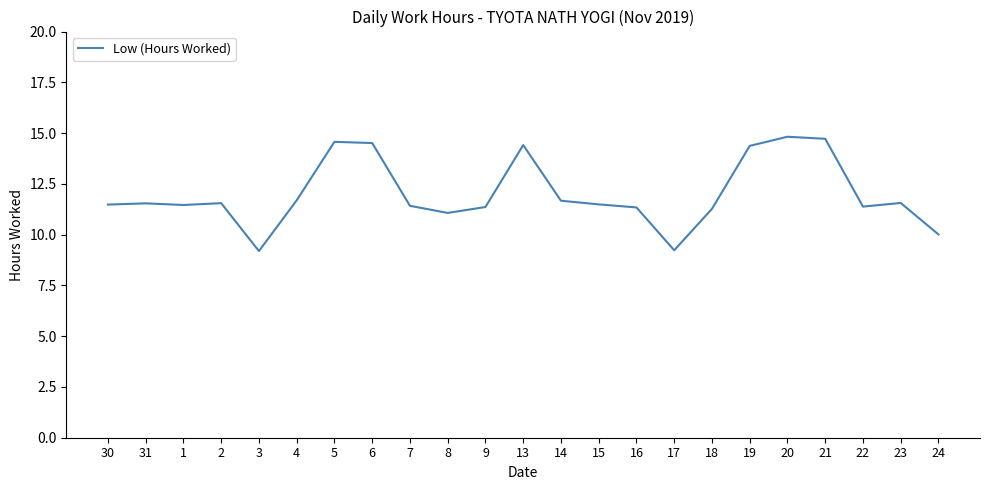

How many lines are shown in the chart?

1